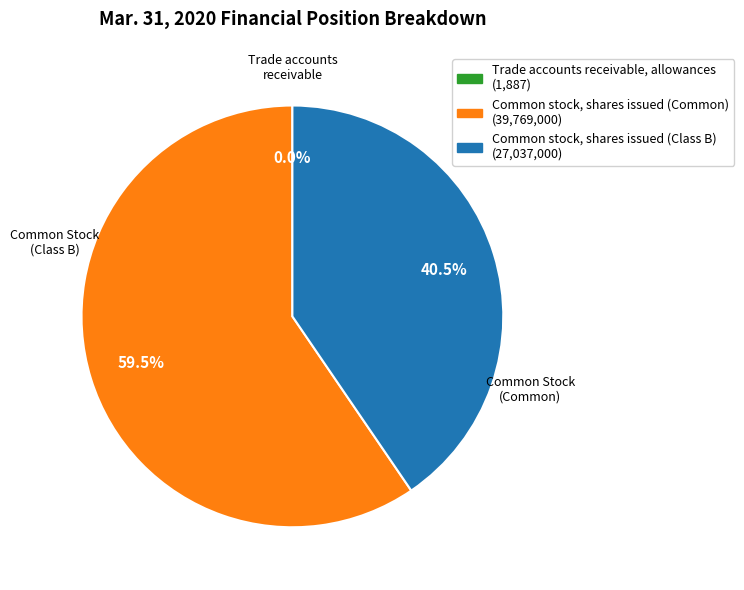

What is the total percentage of Common stock, shares issued (Class B) and Common stock, shares issued (Common)?

100.0%